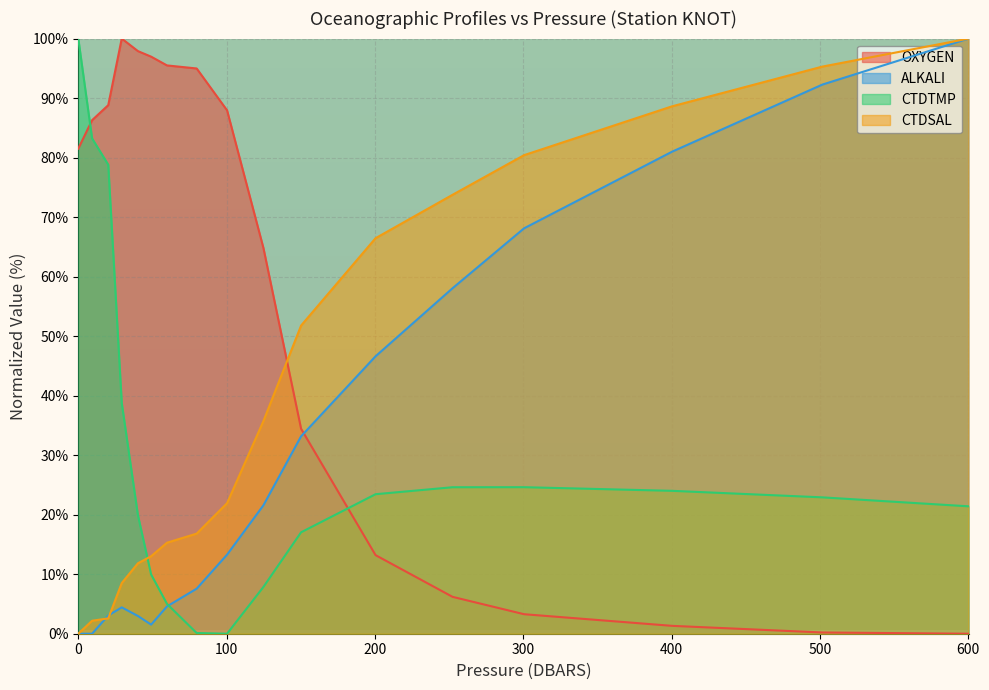

At which category is the sum across all series the highest?

600.1